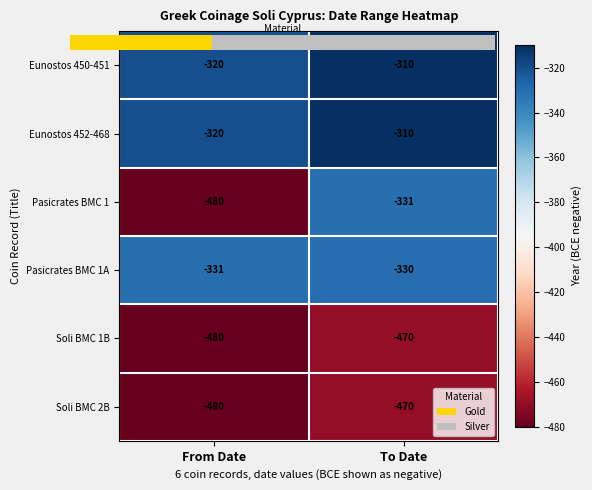

At which category is the sum across all series the highest?

To Date